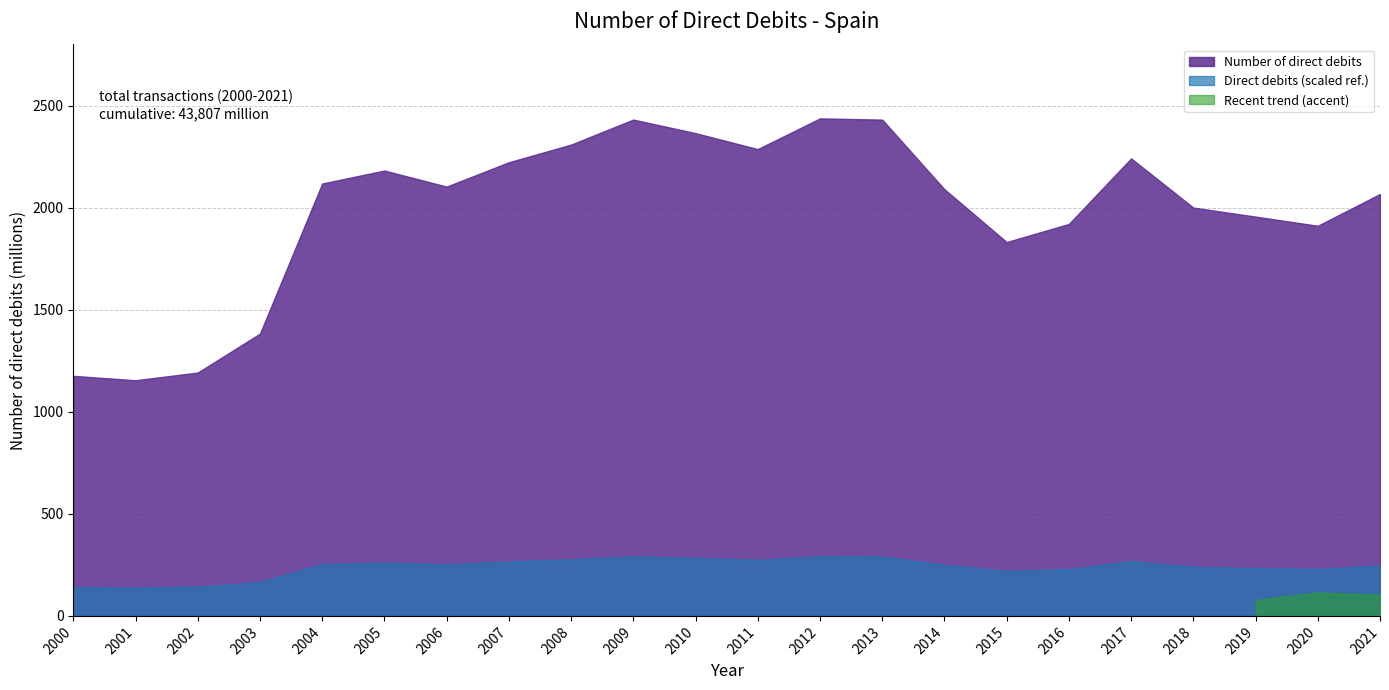

List the labels in order of value, smallest first.

2001, 2000, 2002, 2003, 2015, 2020, 2016, 2019, 2018, 2021, 2014, 2006, 2004, 2005, 2007, 2017, 2011, 2008, 2010, 2013, 2009, 2012